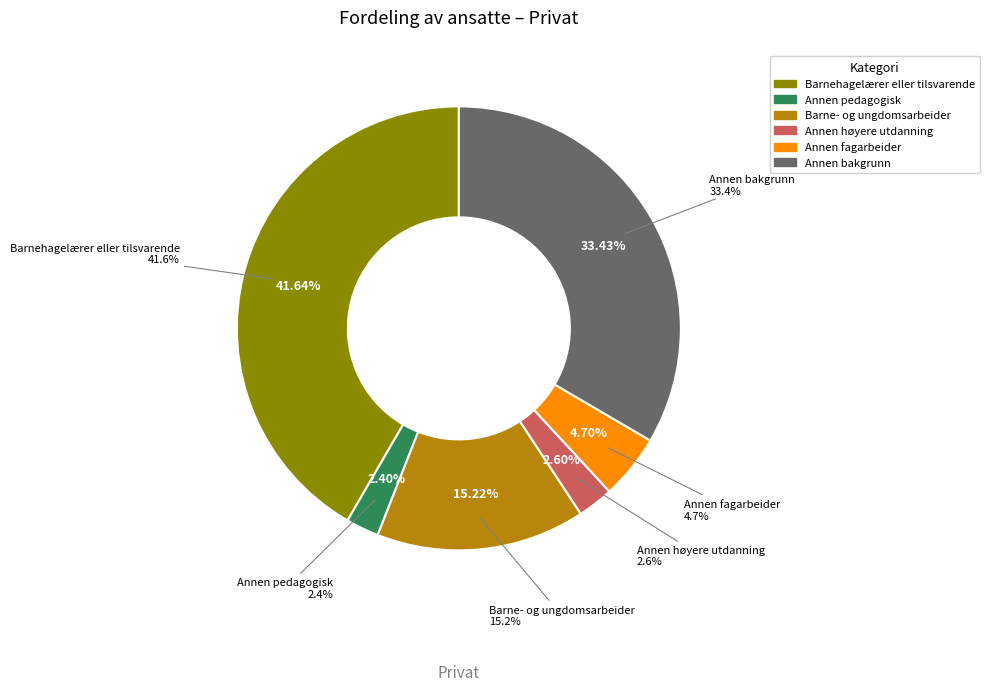

To the nearest percent, what is the average slice percentage?

17%